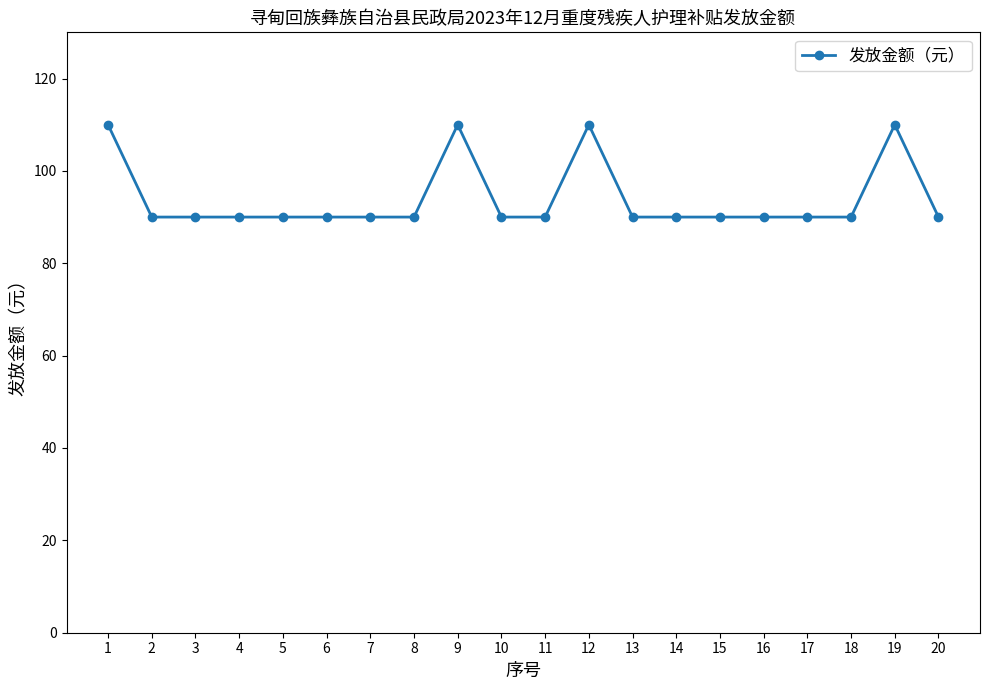

What is the average value?

94